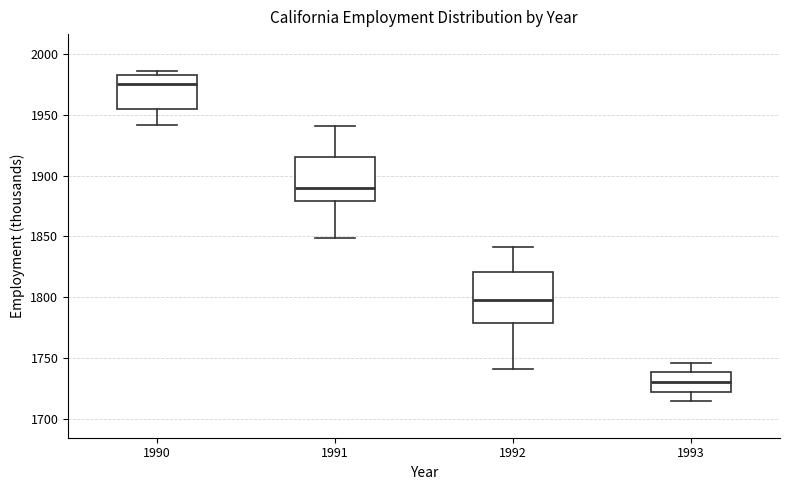

Reading left to right, transcribe this box plot: for each box, give where its median line is, the range the box spans, and where its two whiskers end, as read against the y-axis. The values are not printed on the chart, so give them approximately, as read against the axis.

1990: median 1975, box 1955 to 1985, whiskers 1940 to 1985 (just above the box's upper edge)
1991: median 1890, box 1880 to 1915, whiskers 1850 to 1940
1992: median 1800, box 1780 to 1820, whiskers 1740 to 1840
1993: median 1730, box 1720 to 1740, whiskers 1715 to 1745